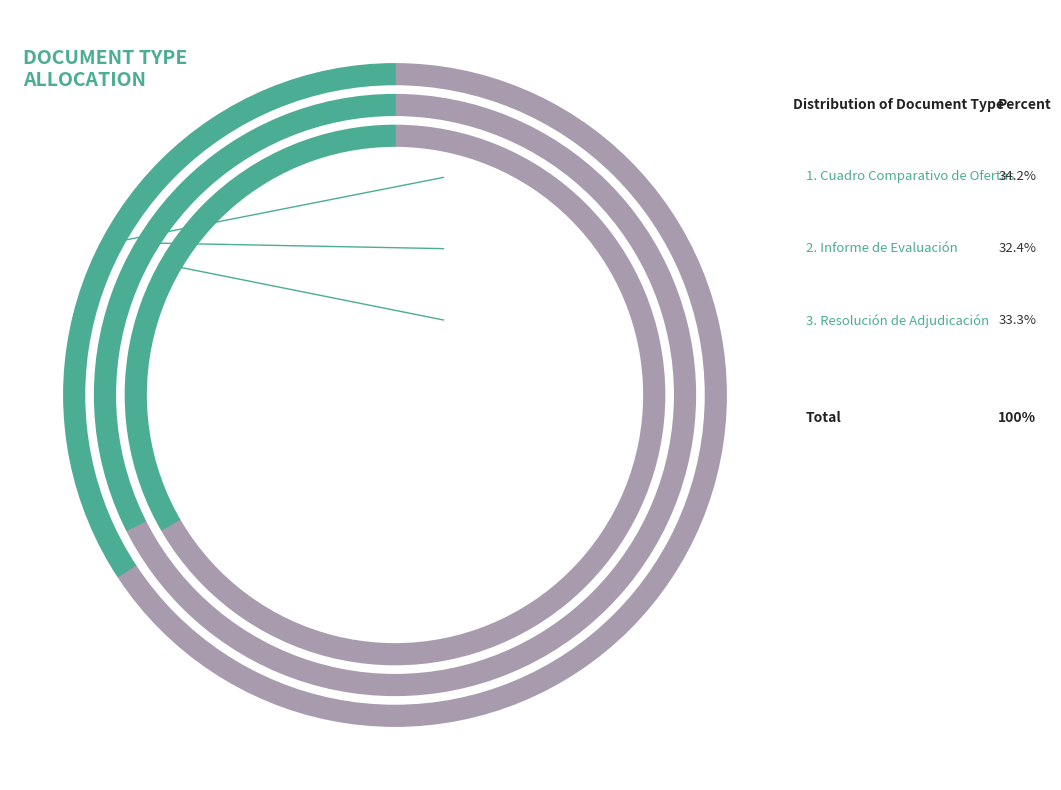

What percentage is the Cuadro Comparativo de Ofertas slice, to the nearest percent?

34%